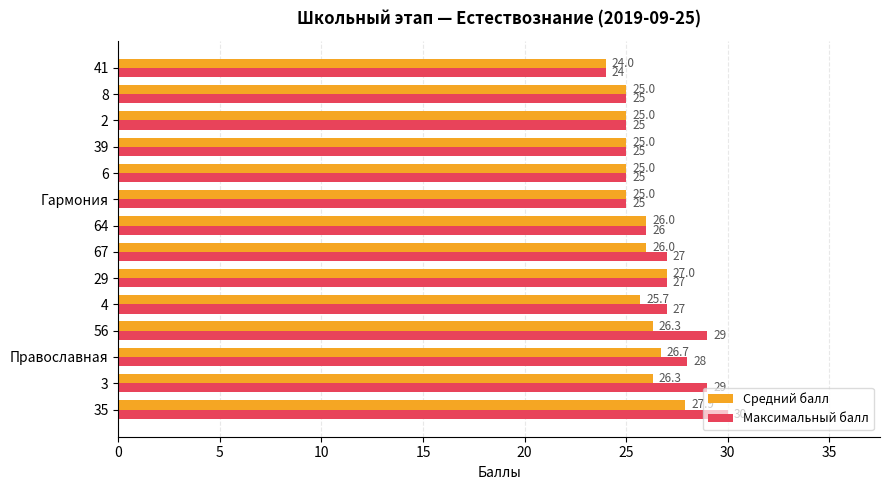

Which category has the highest value in the Средний балл series?

35